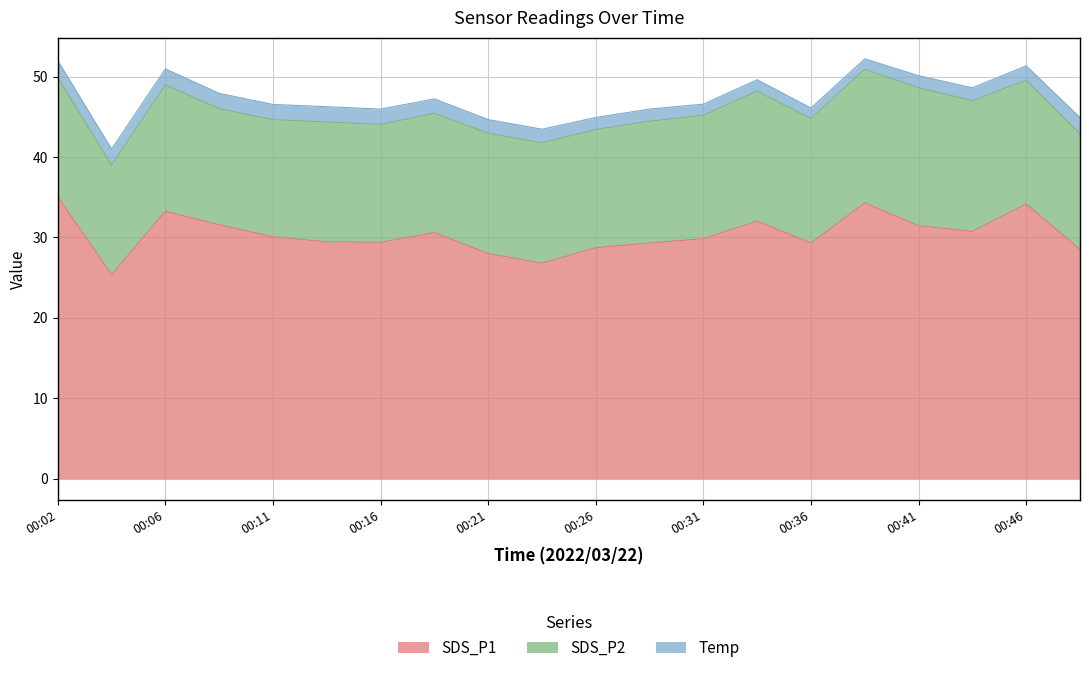

Which has a higher value, 00:04 or 00:16?

00:16